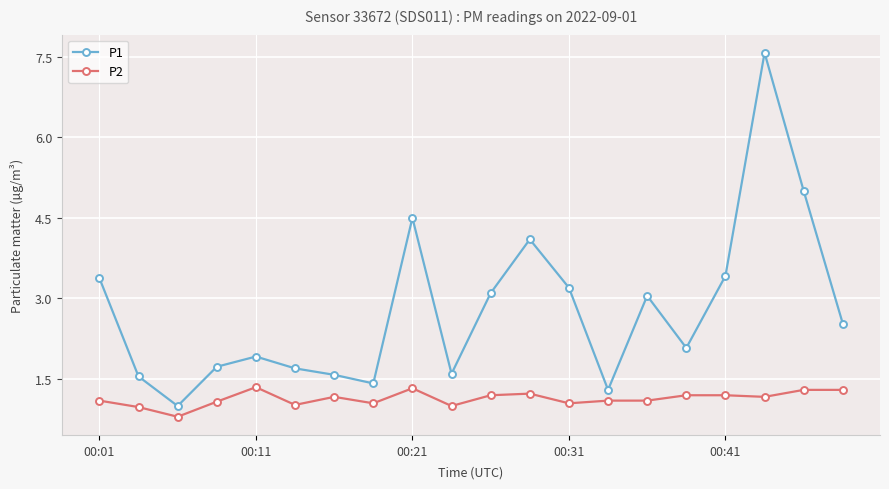

Does the chart have visible grid lines?

Yes